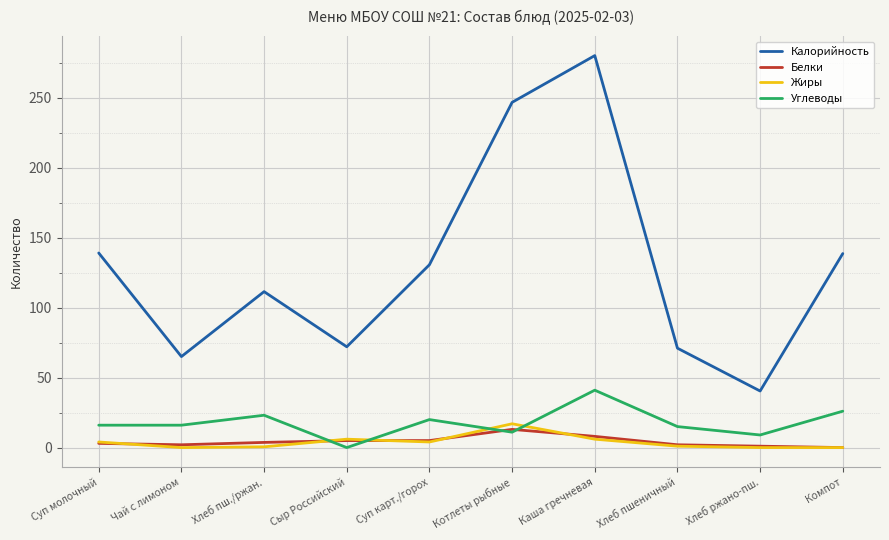

What is the greatest value displayed?

280.0